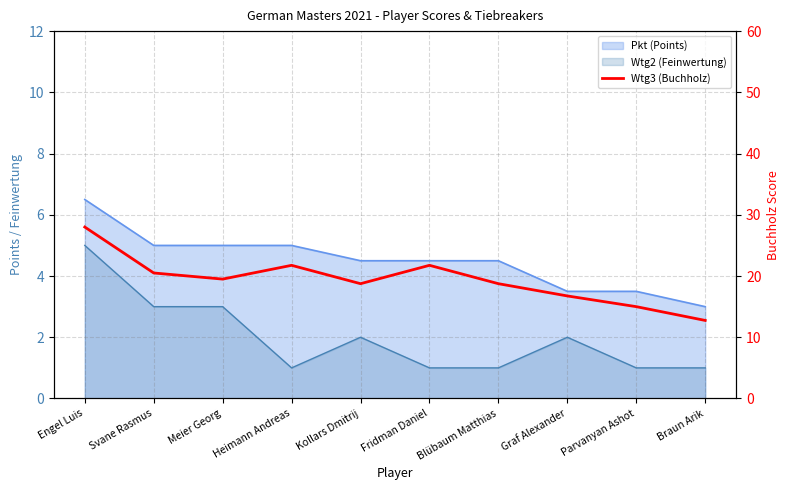

Is it true that the value at Kollars Dmitrij is 18.8?

True